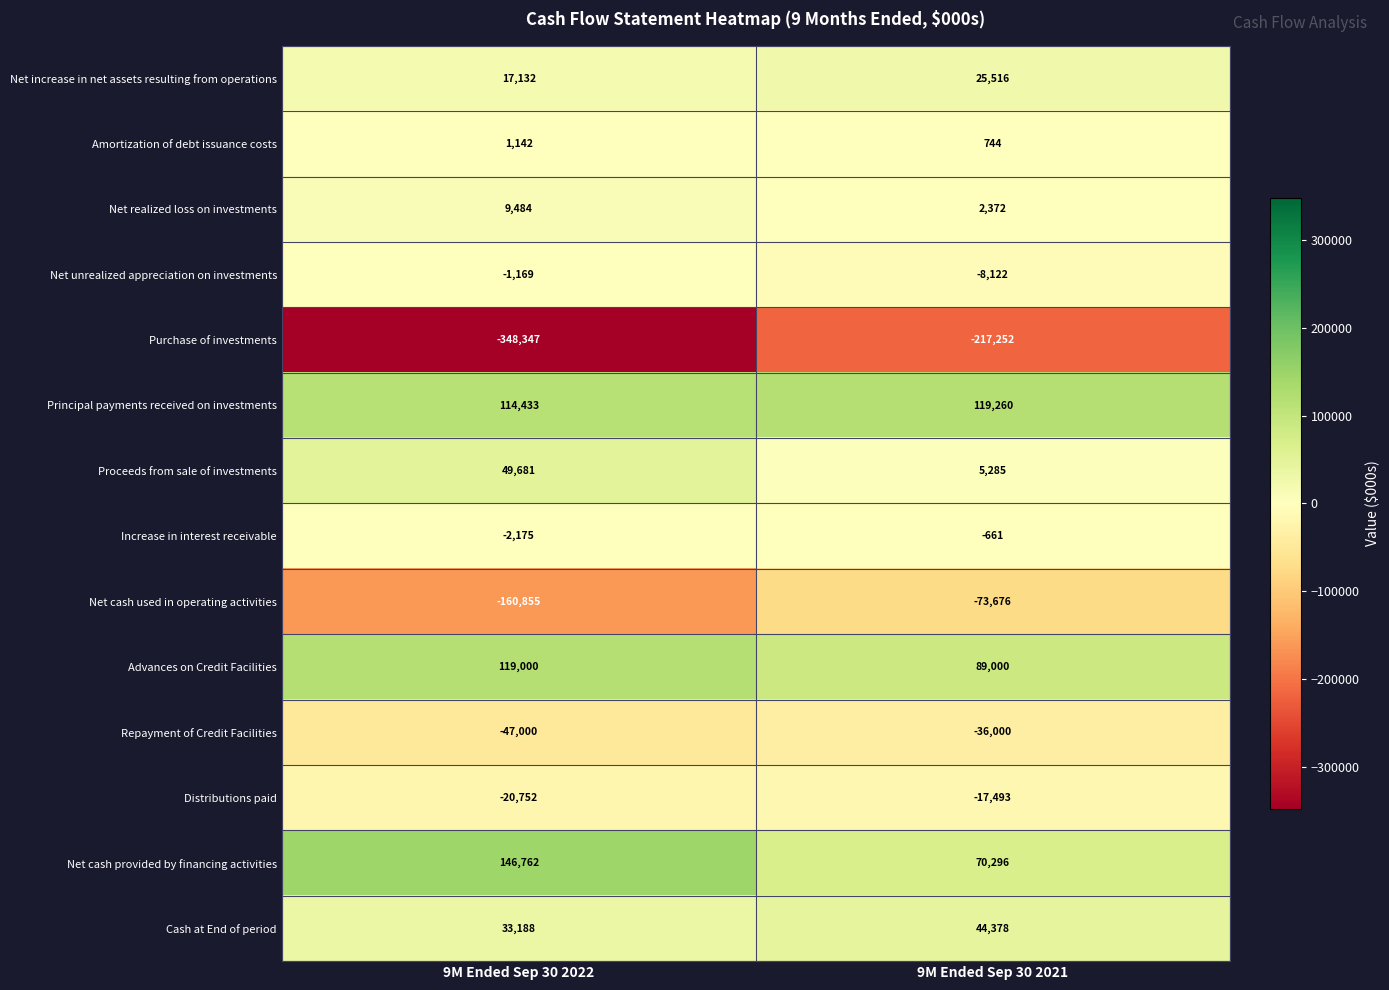

What is the lowest value of the Increase in interest receivable series?

-2175